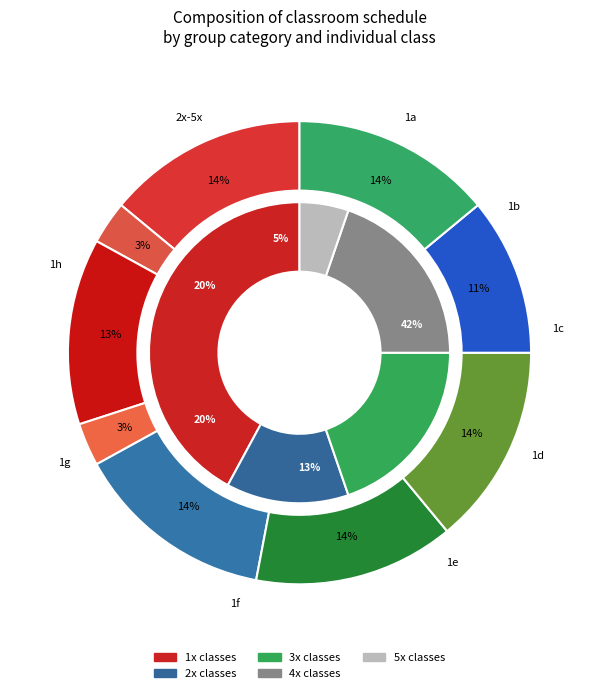

Does 6 represent more than half of the total?

No